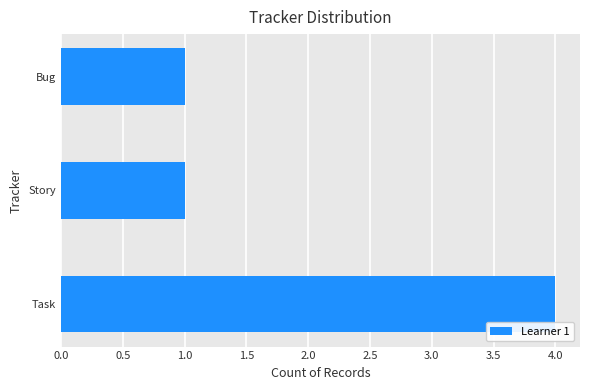

What is the sum of all values?

6